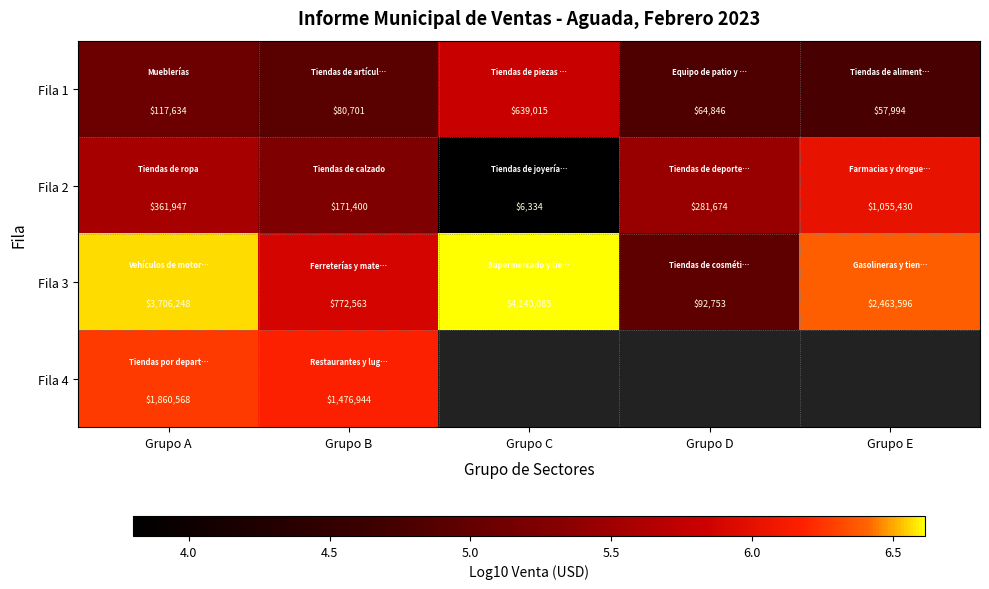

At which label is Fila 3 closest to 2116419?

Grupo E